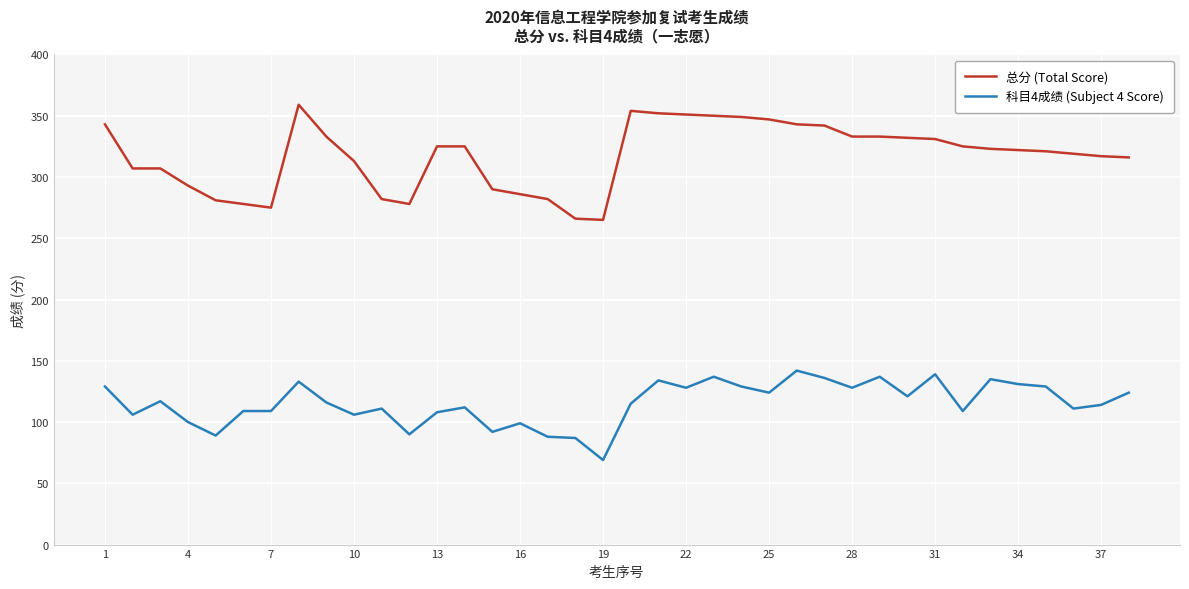

What is the maximum value shown in the chart?

359